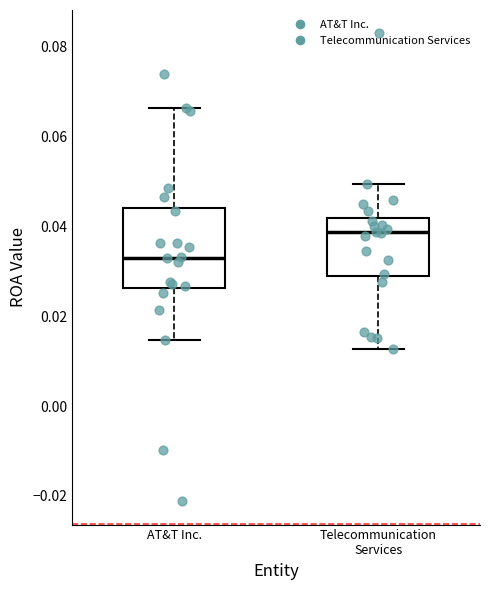

Reading left to right, read every box against the y-axis: the position of its median line, the range the box covers, and the ends of its whiskers. The values are not printed on the chart, so give them approximately, as read against the axis.

AT&T Inc.: median 0.034, box 0.026 to 0.044, whiskers 0.014 to 0.066
Telecommunication Services: median 0.038, box 0.030 to 0.042, whiskers 0.012 to 0.050